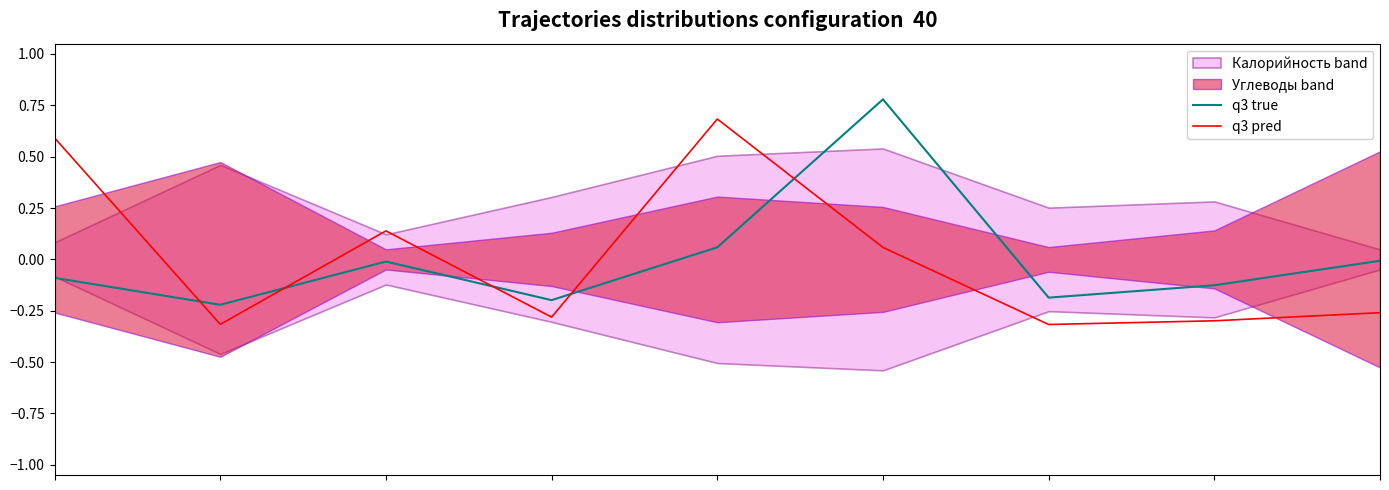

What is the highest value of the q3 pred series?

0.7